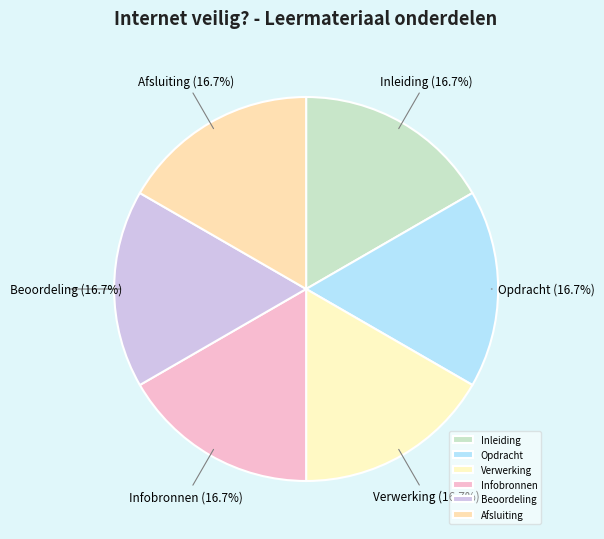

What portion of the pie excludes Verwerking?

83.3%